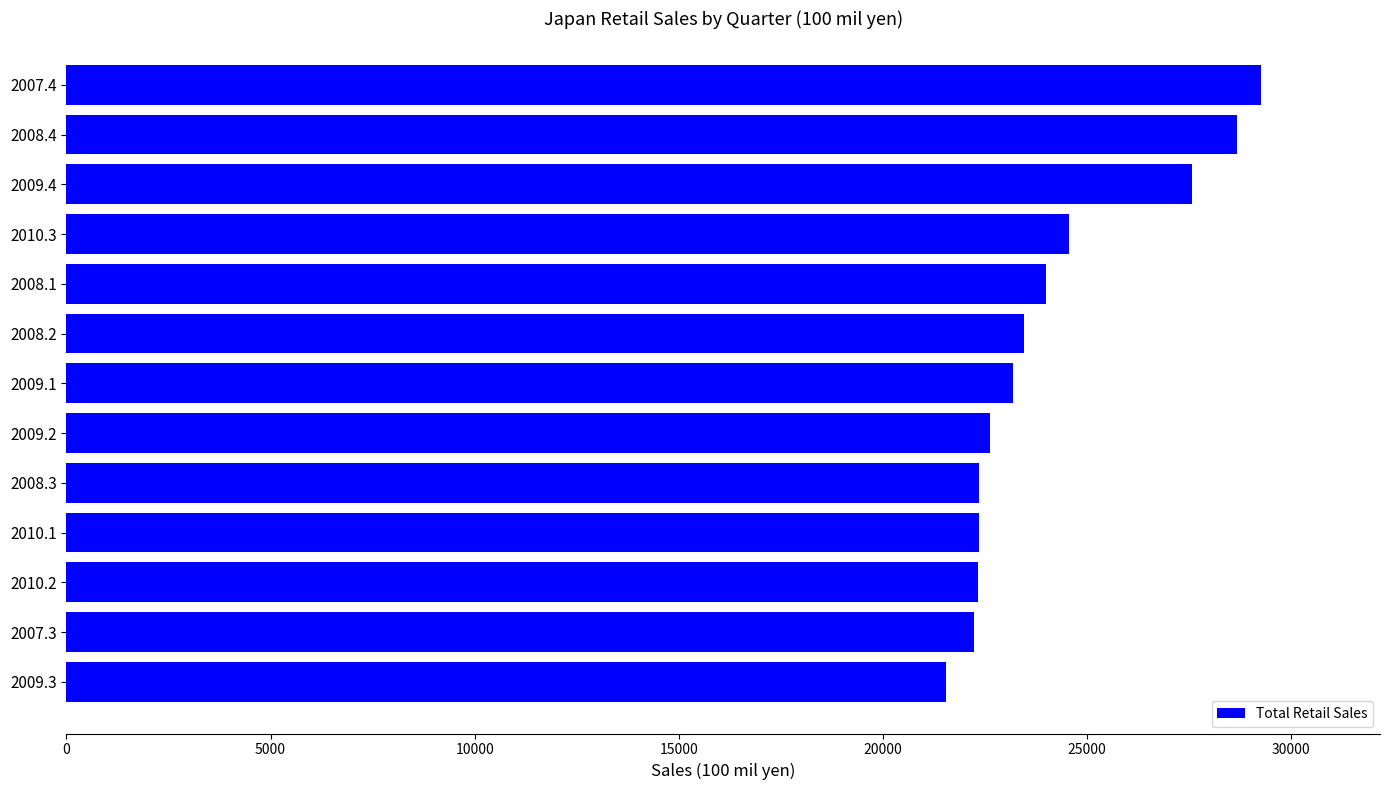

What is the change in value from 2008.4 to 2009.2?

-6045